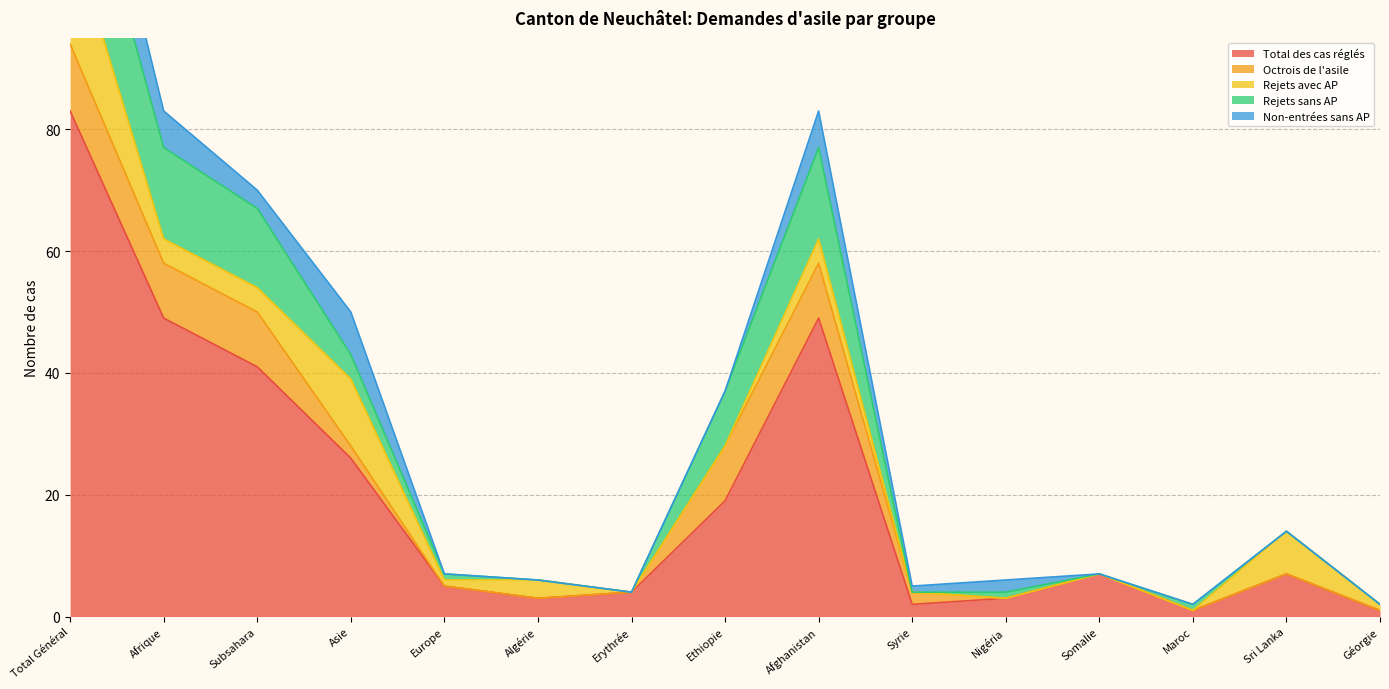

How many times do Non-entrées sans AP and Rejets sans AP cross each other?

5